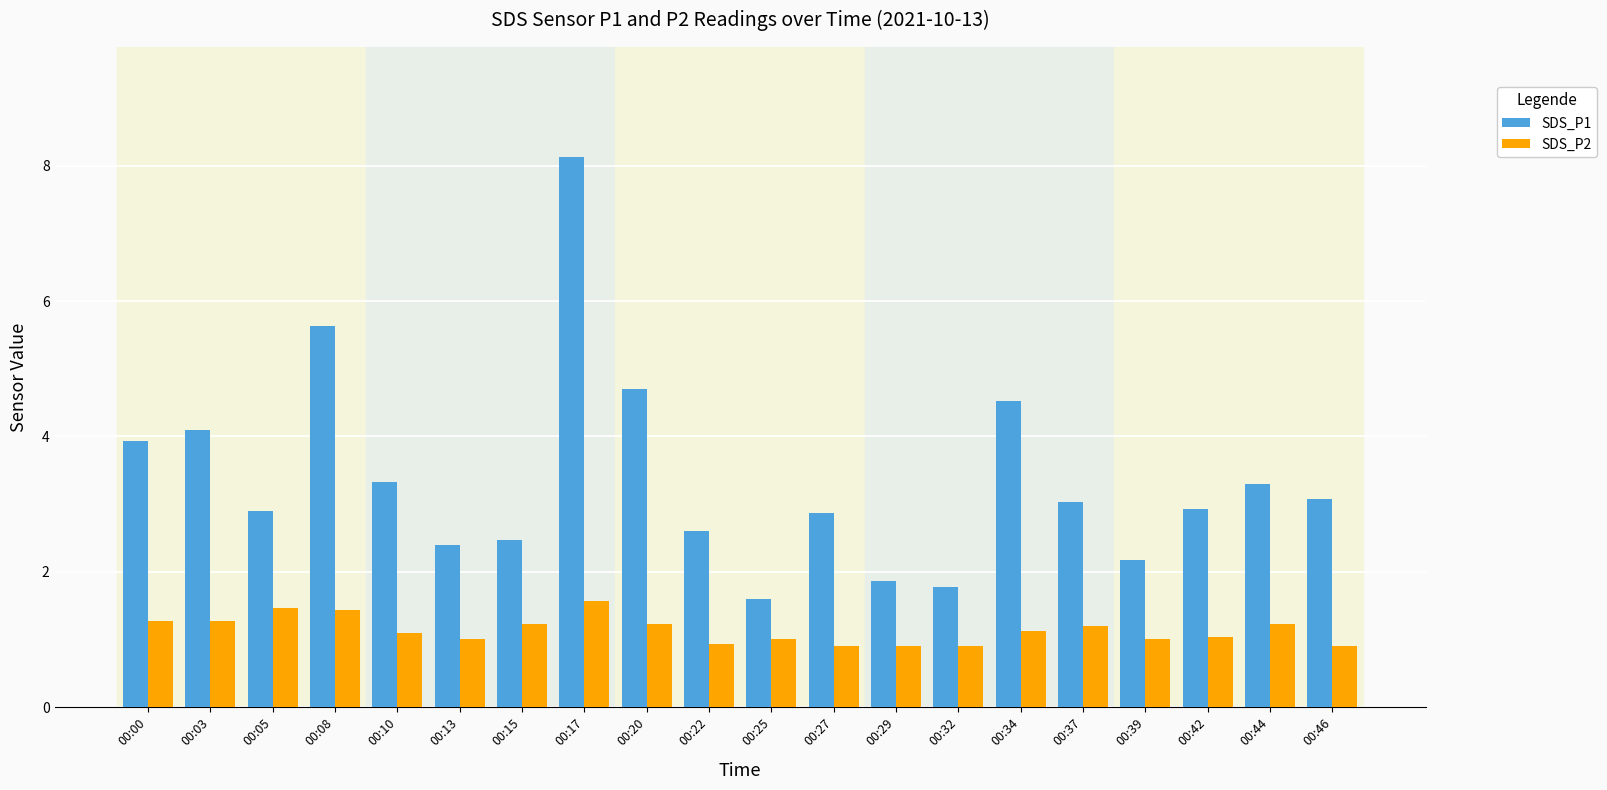

Which category has the lowest value in the SDS_P1 series?

00:25